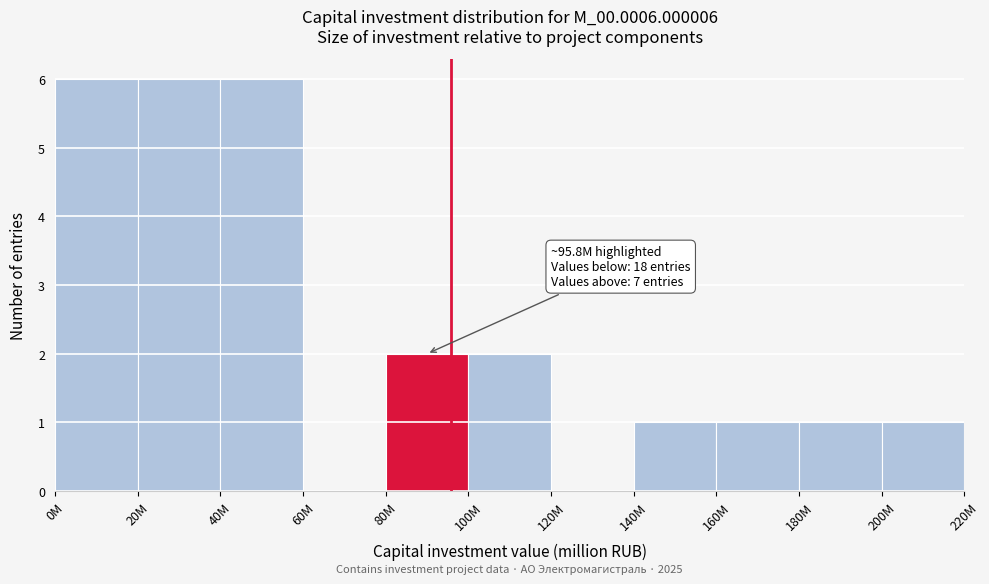

Reading left to right, extract all data points from this chart.

0M=6	20M=6	40M=6	60M=0	80M=2	100M=2	120M=0	140M=1	160M=1	180M=1	200M=1